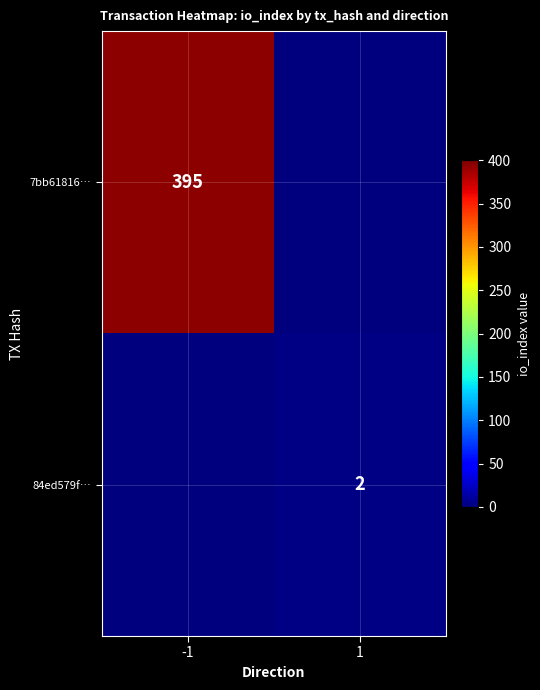

Is it true that 84ed579f… equals 1 at 1?

False